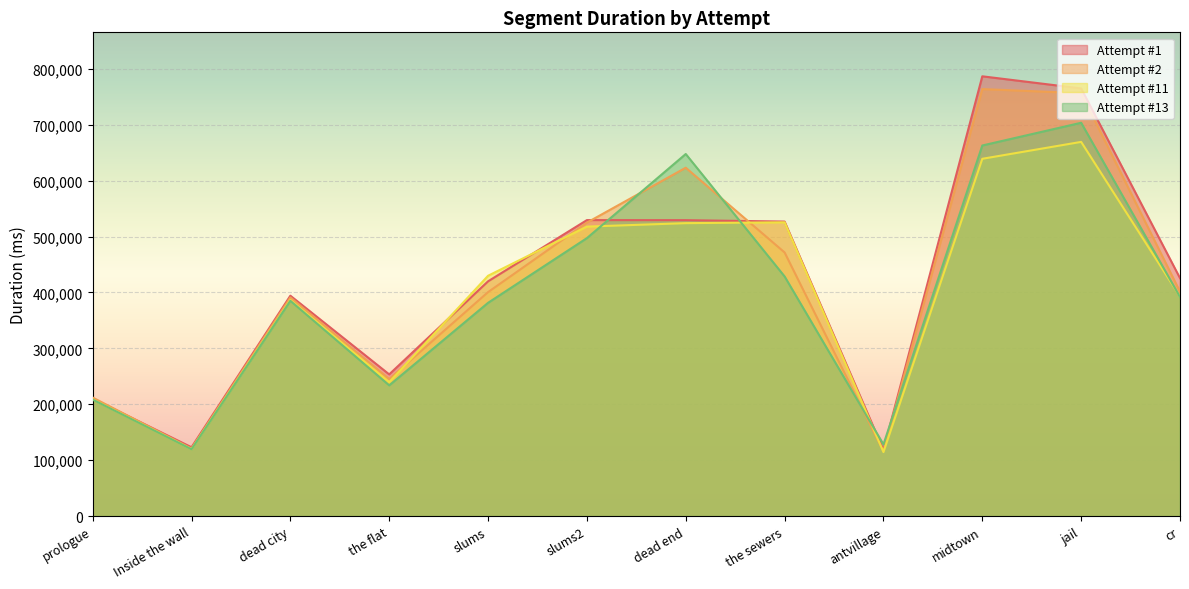

What is the total value across all series at prologue?

839127